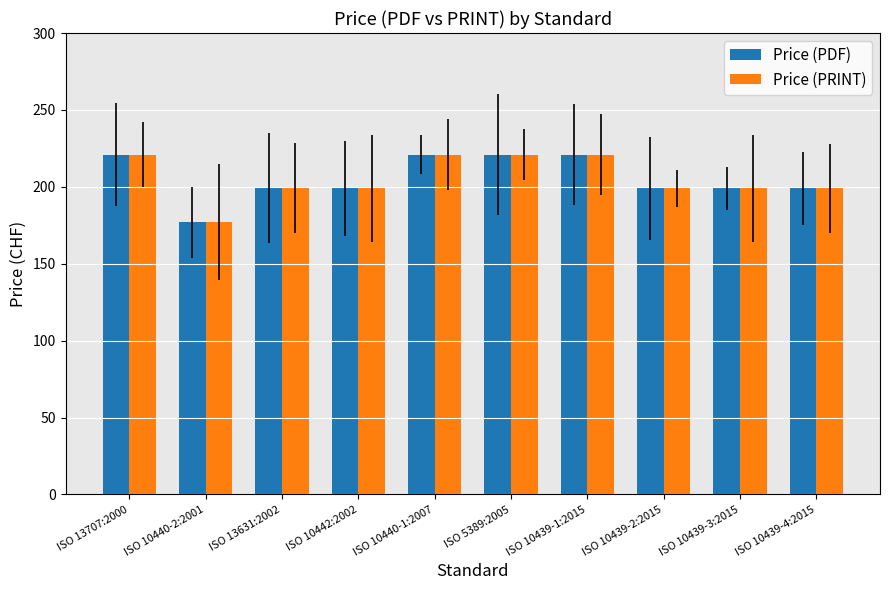

What is the approximate value of Price (PRINT) at ISO 10439-3:2015?

199